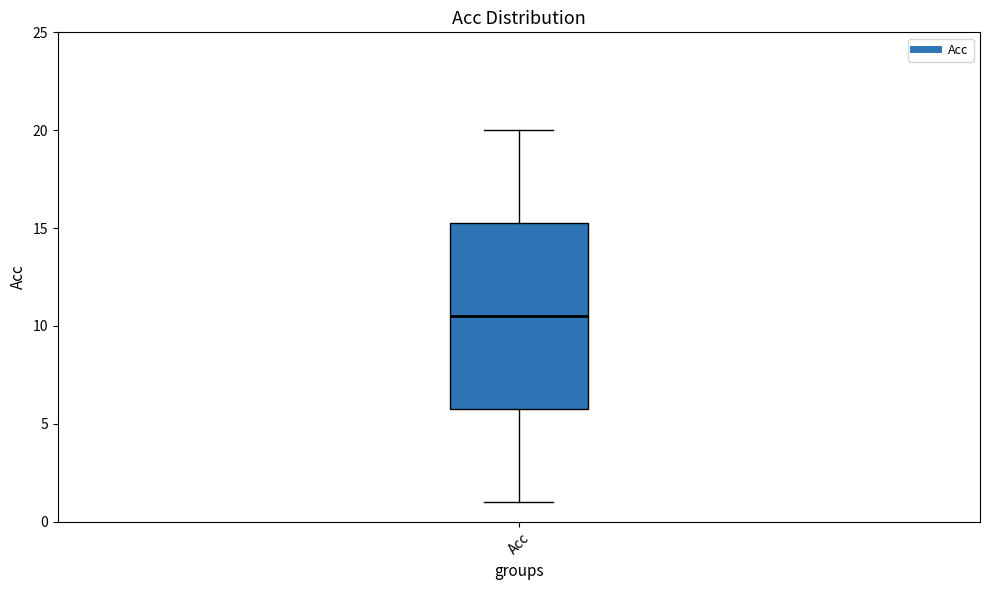

Transcribe this box plot: give where the median line is, the range the box spans, and where the two whiskers end, as read against the y-axis. The values are not printed on the chart, so give them approximately, as read against the axis.

median 10.5, box 6.0 to 15.5, whiskers 1.0 to 20.0